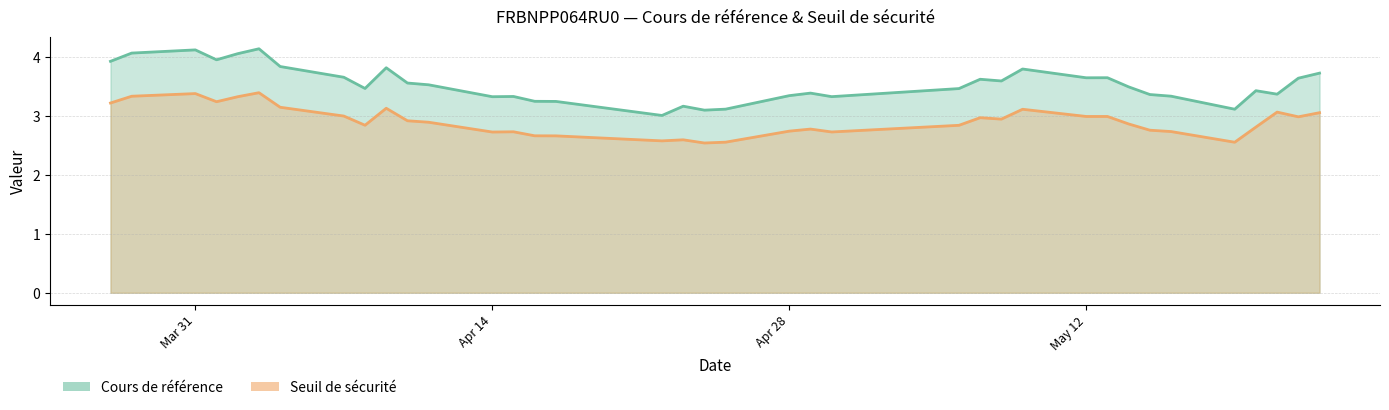

True or false: Cours de référence and Seuil de sécurité intersect in this chart.

False